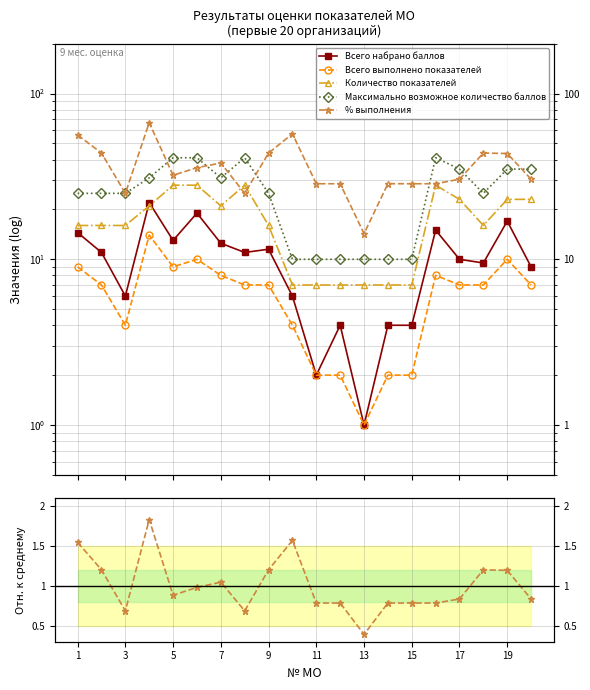

Which series has the largest total across all categories?

% выполнения